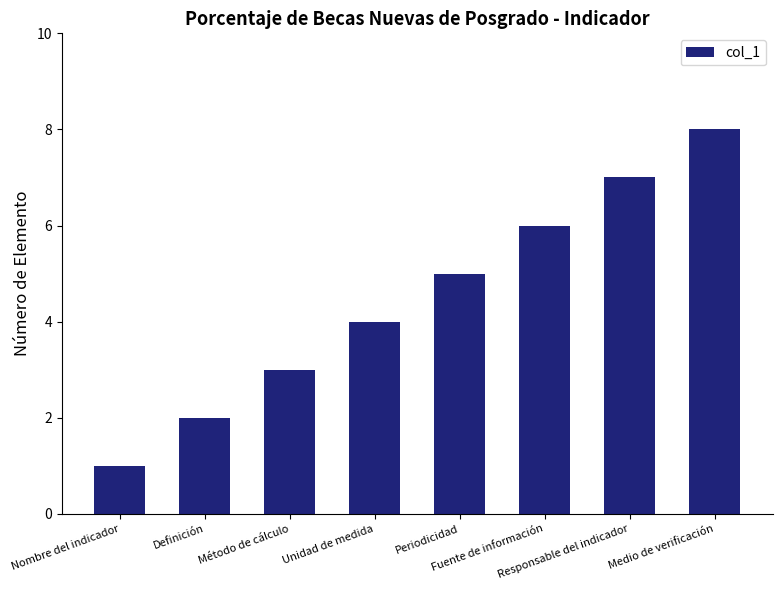

What is the difference between the values at Nombre del indicador and Periodicidad?

4